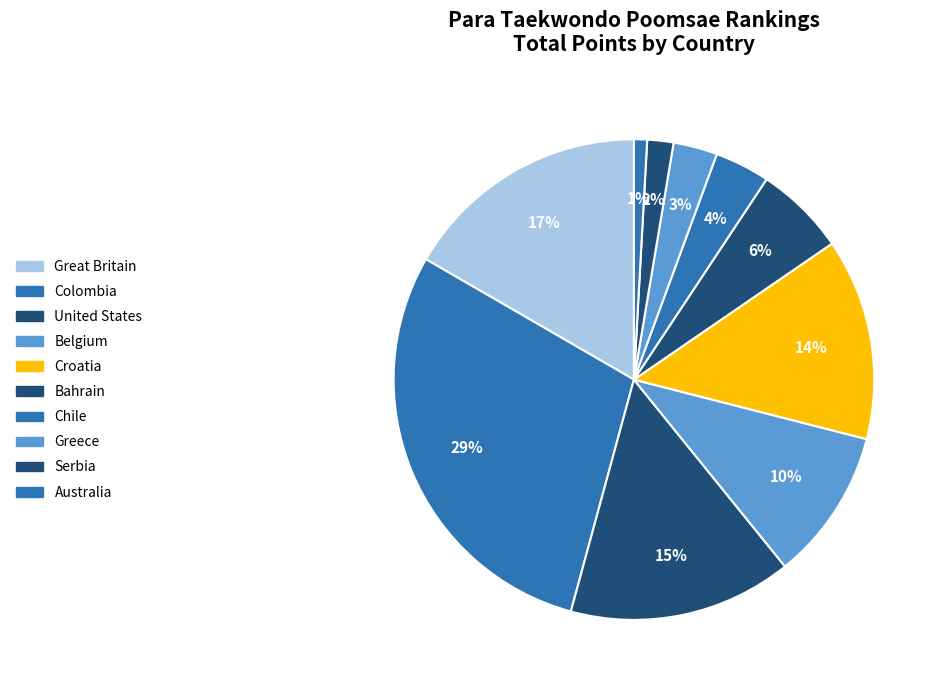

Which category has the smallest portion of the pie?

Australia